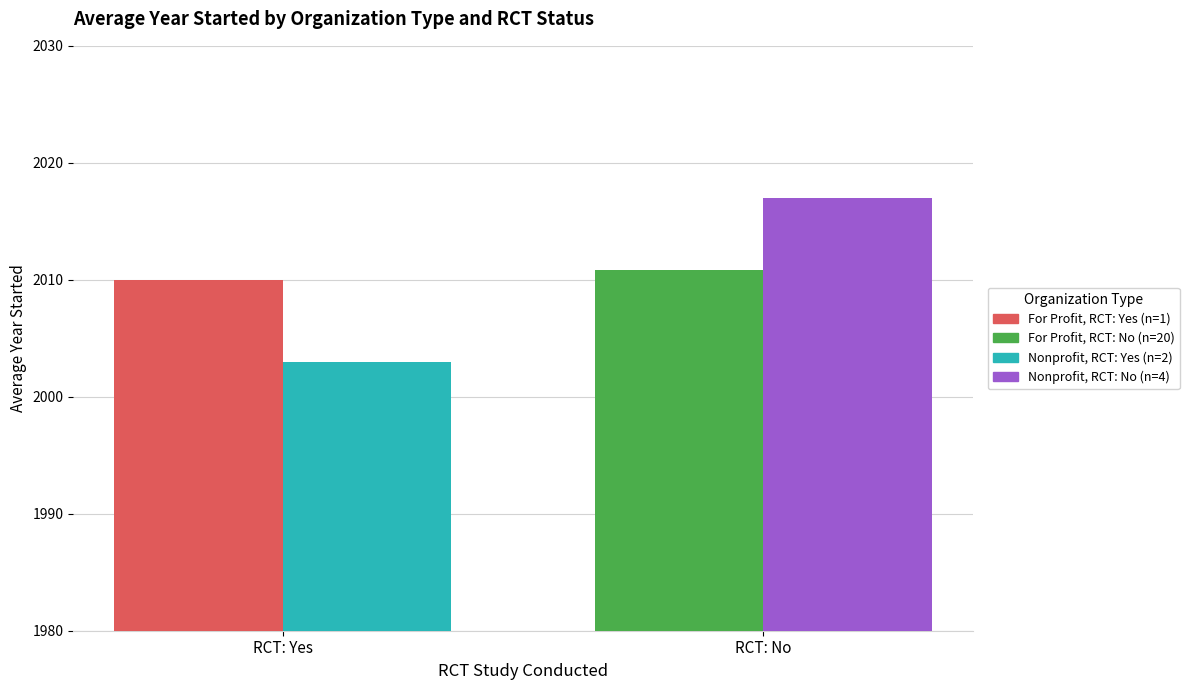

What is the total value across all series at RCT: Yes?

4013.0